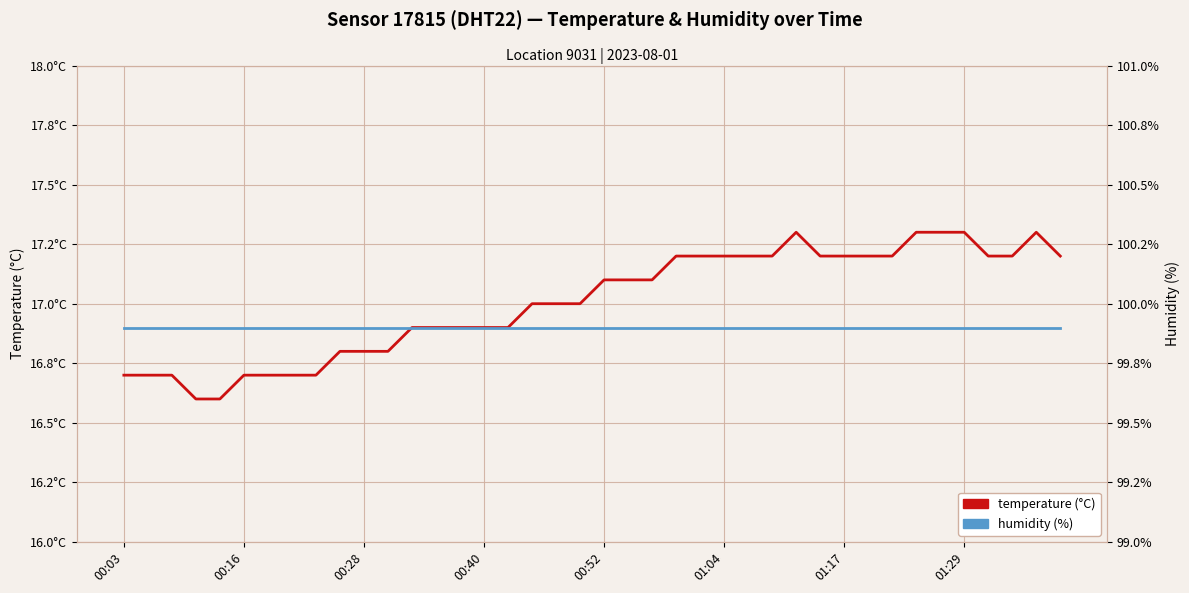

Which series has the largest range (max minus min)?

temperature (°C)